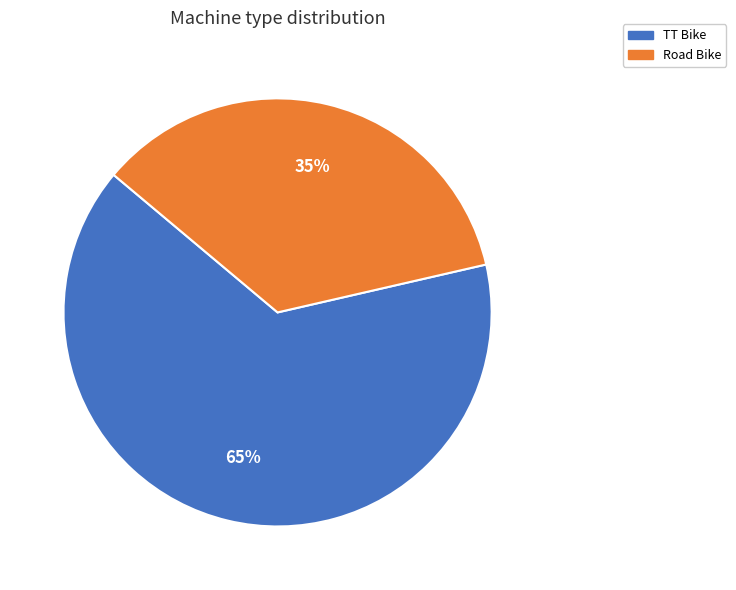

Which category accounts for the majority?

TT Bike